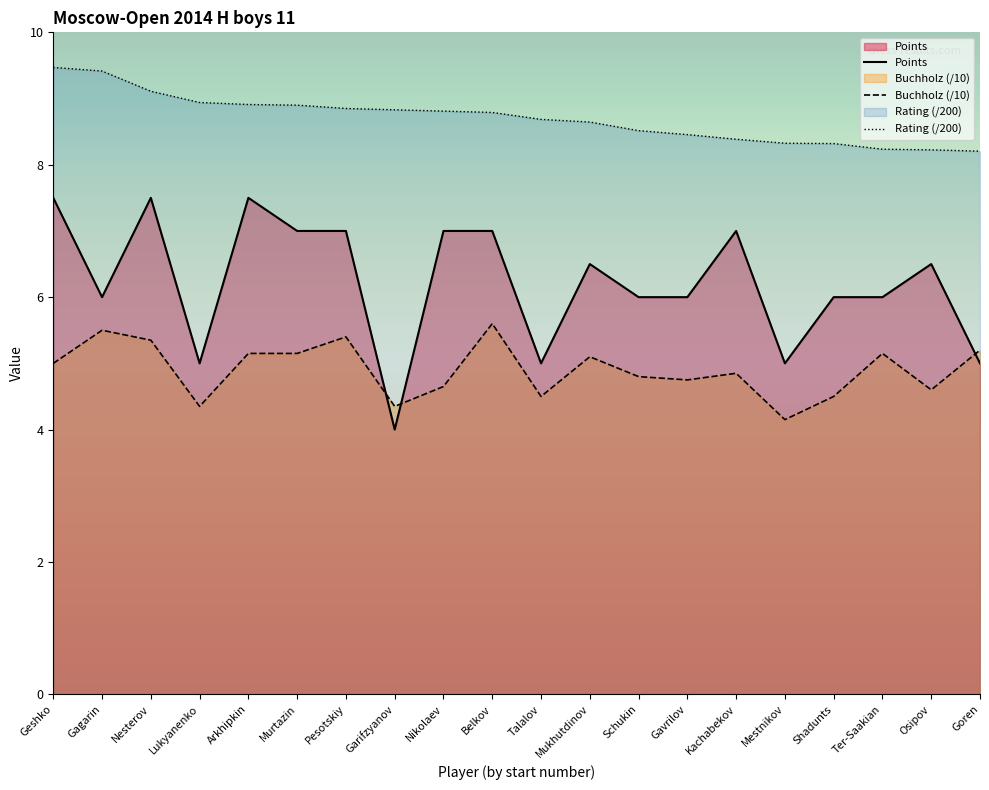

Does the chart display data point markers on the line(s)?

No